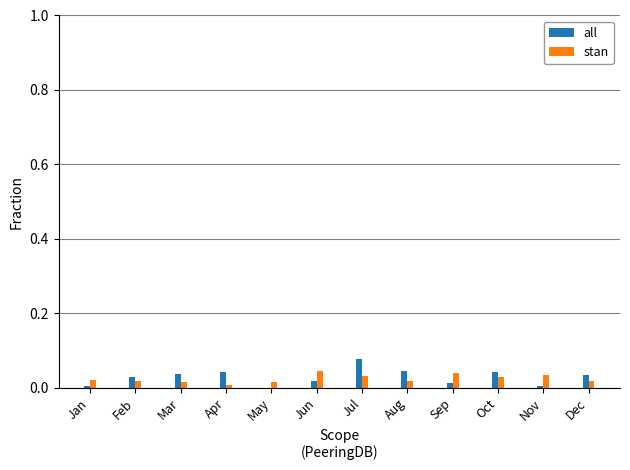

What is the sum of all stan values?

0.3